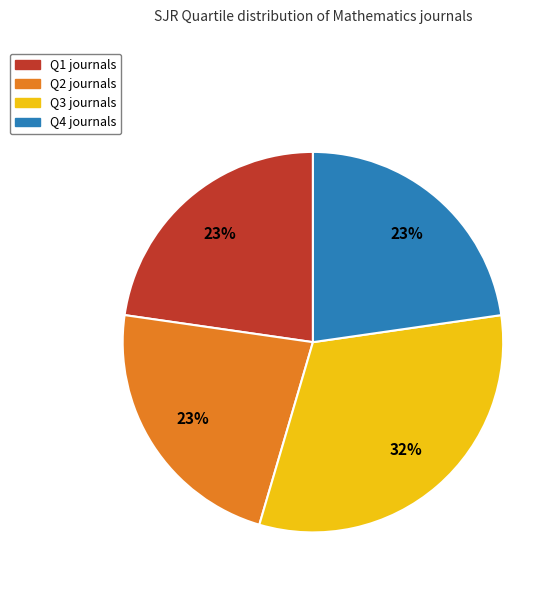

Do Q4 and Q2 together represent more than half of the pie?

No